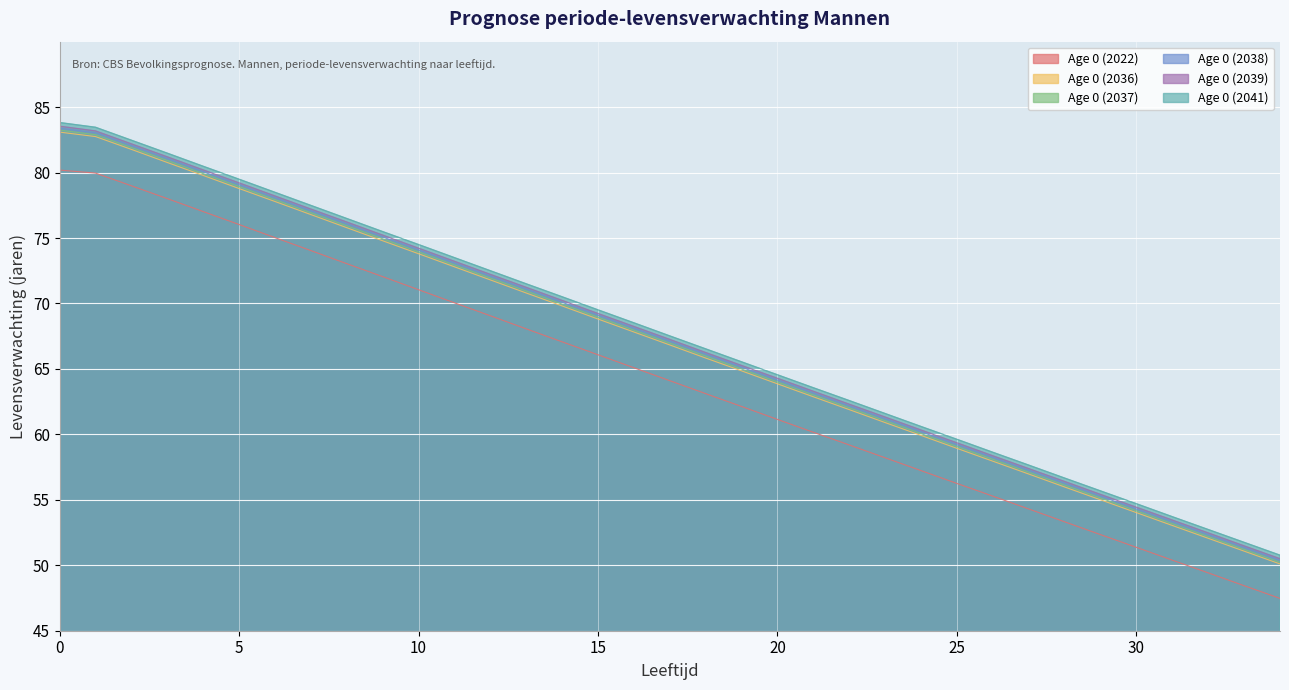

What is the total value across all series at 7?

459.5